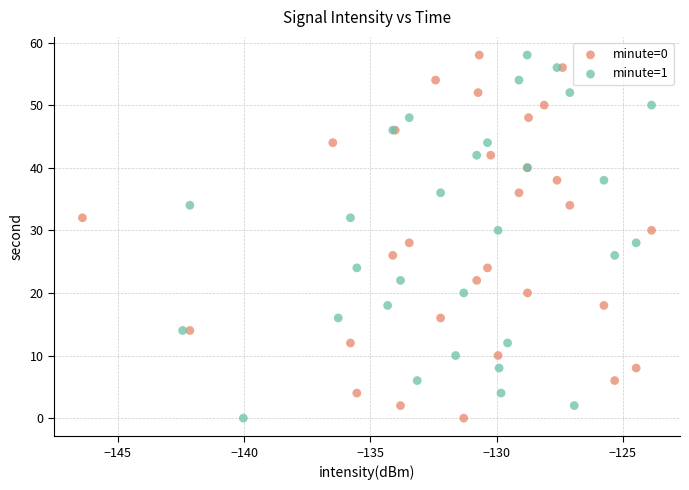

What are all the series names shown in the legend?

minute=0, minute=1